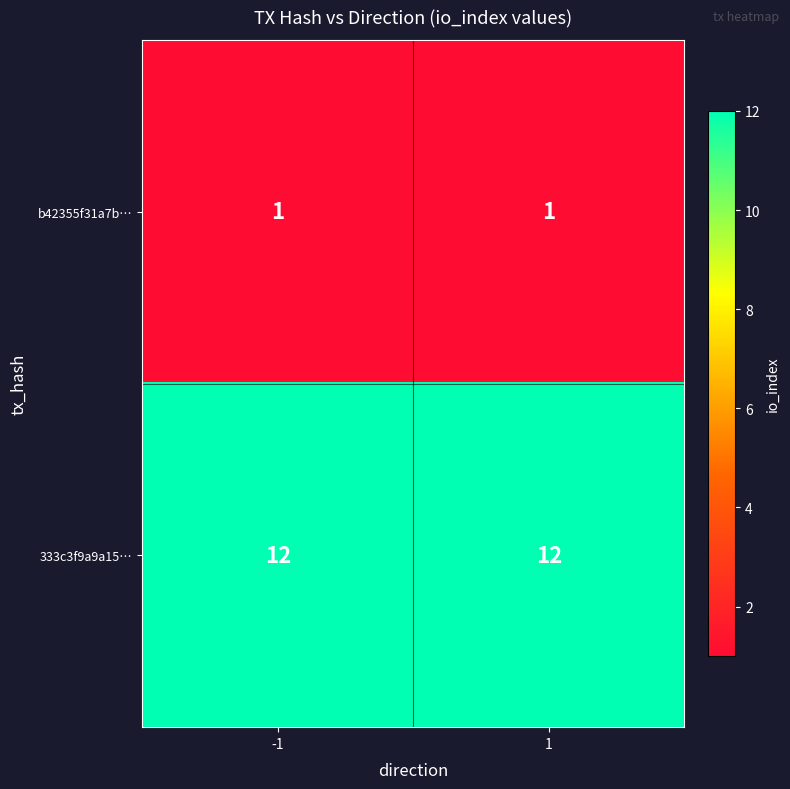

True or false: 333c3f9a9a15… has a value of 12 at 1.

True